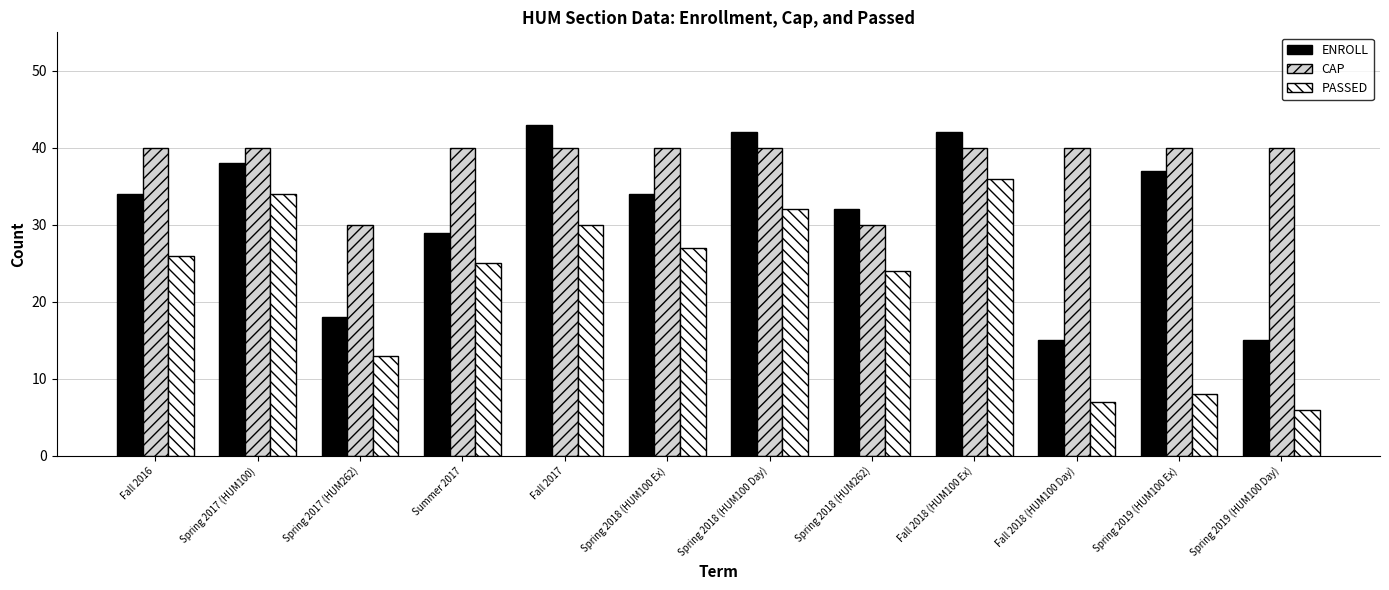

Is the value of CAP at Spring 2017 (HUM100) greater than the value of PASSED at Fall 2018 (HUM100 Day)?

Yes